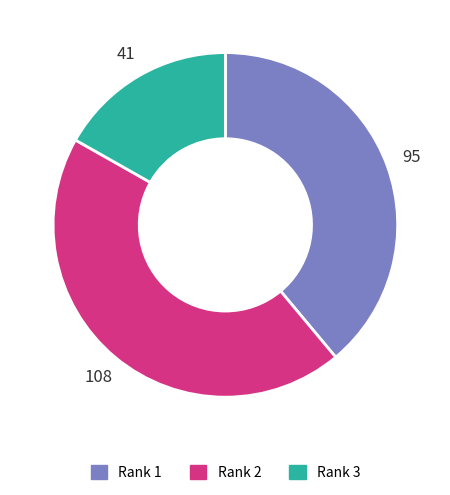

Does any single category account for the majority?

No